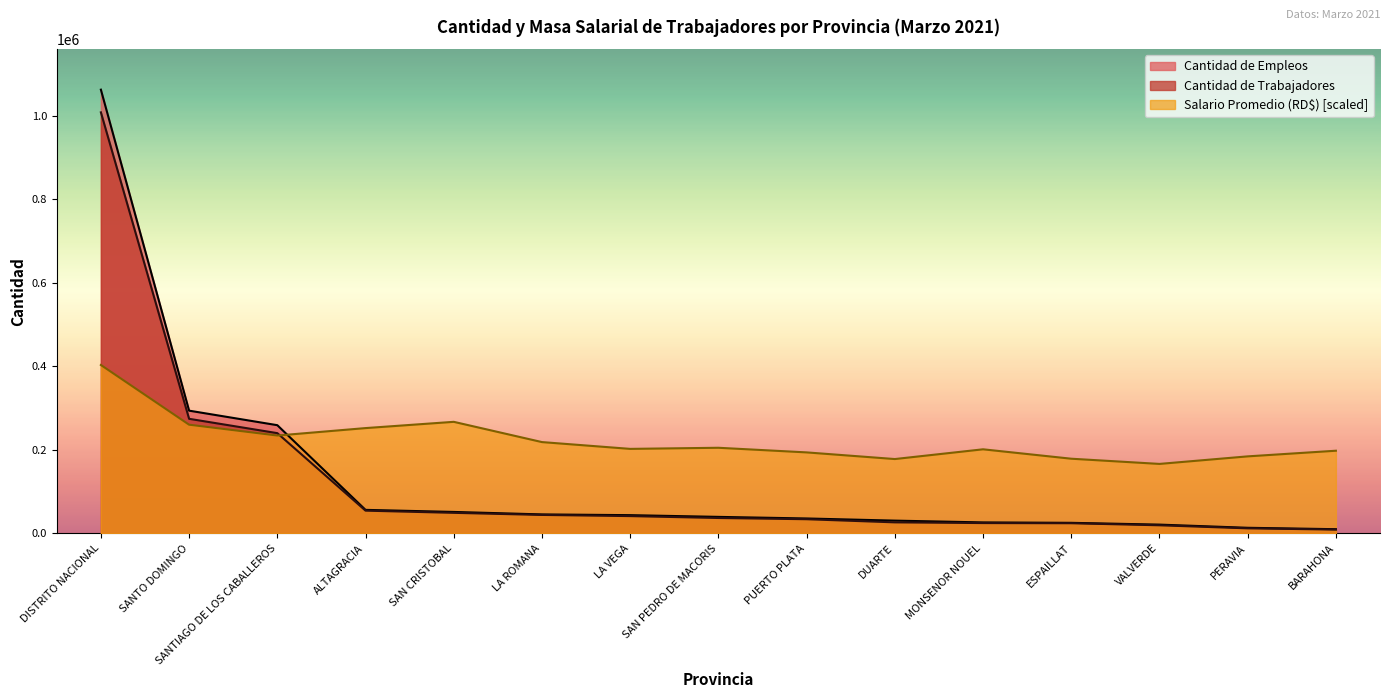

What is the label of the 12th point from the left?

ESPAILLAT